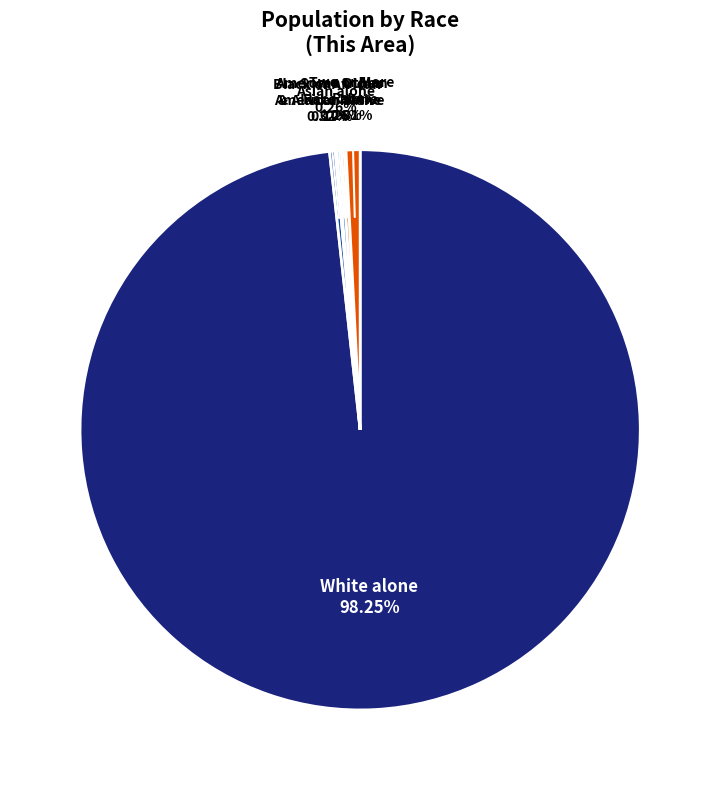

To the nearest percent, what portion does Two or More Races represent?

1%